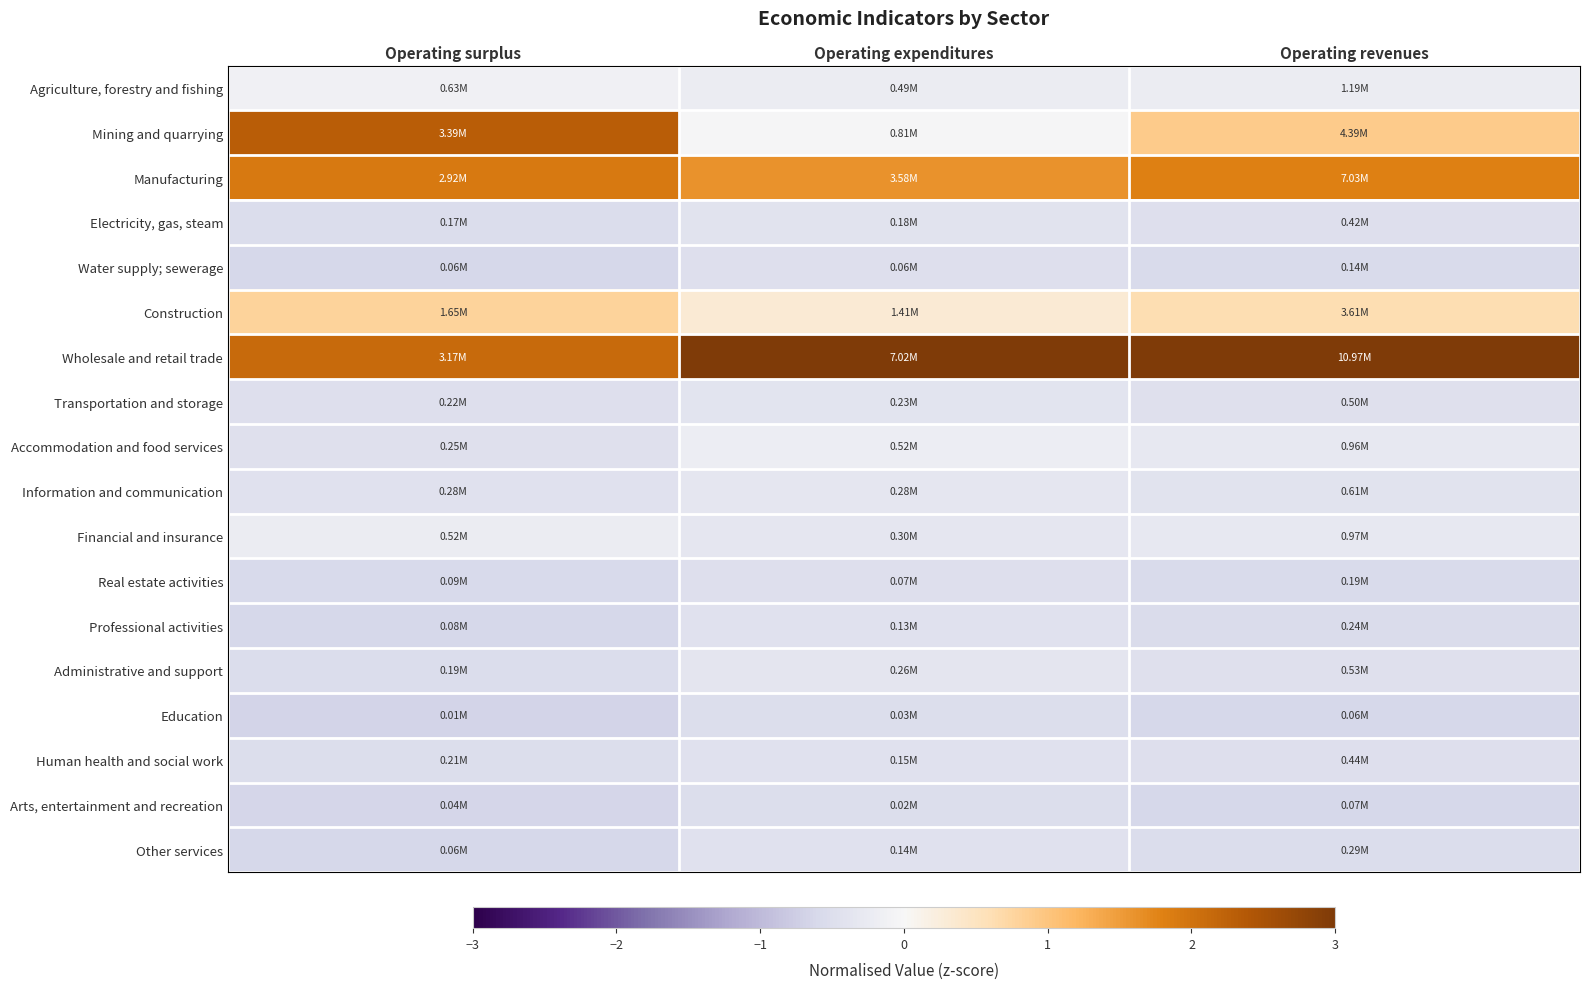

At which category does the chart reach its peak across all series?

Operating expenditures